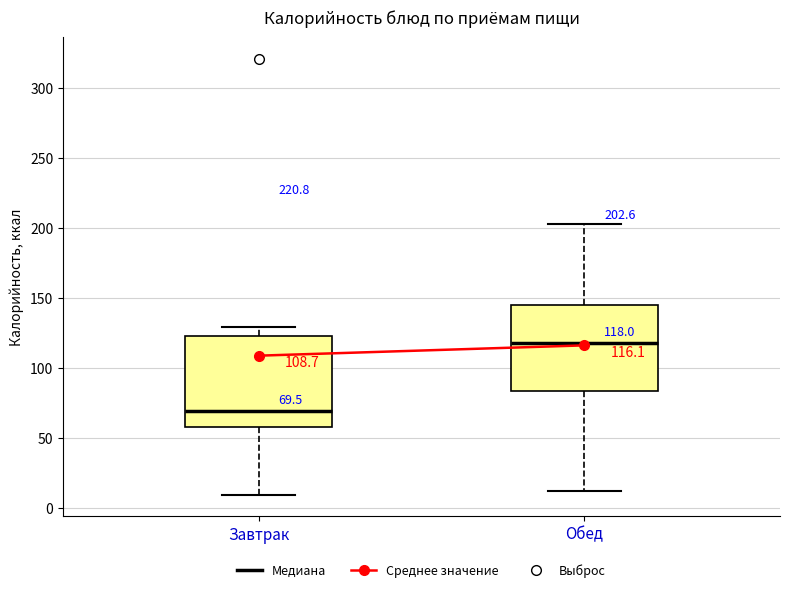

Which box's median line is the lowest?

Завтрак